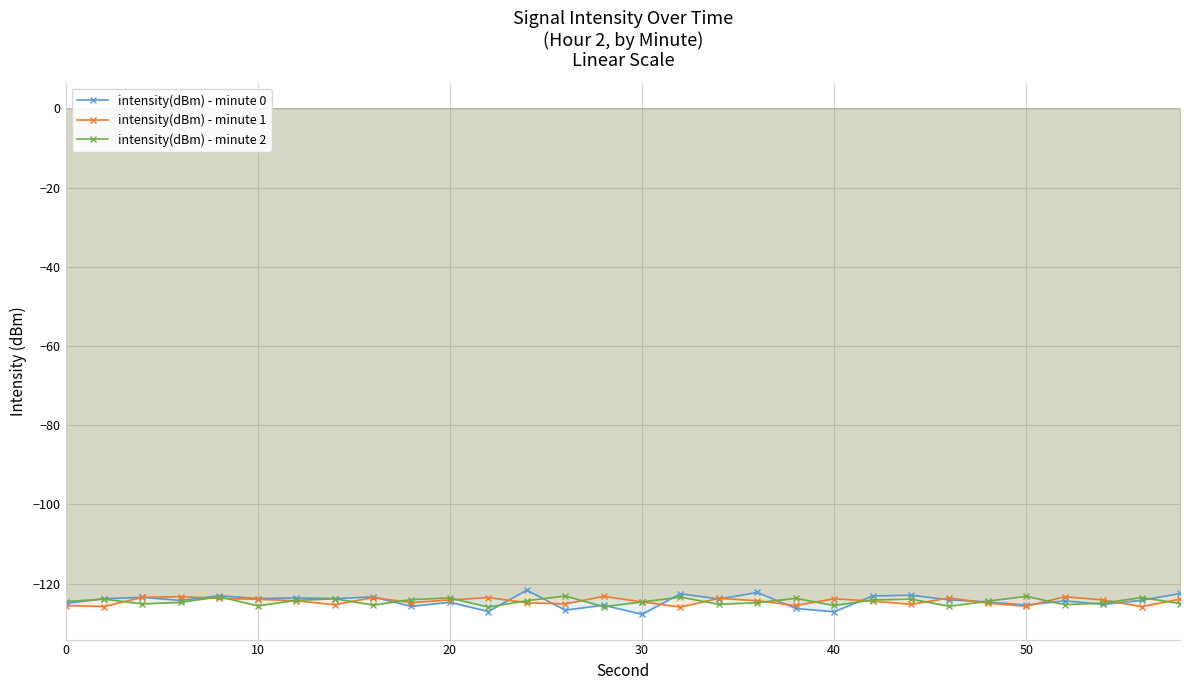

True or false: intensity(dBm) - minute 2 has more than 2 points higher than both neighbors.

True